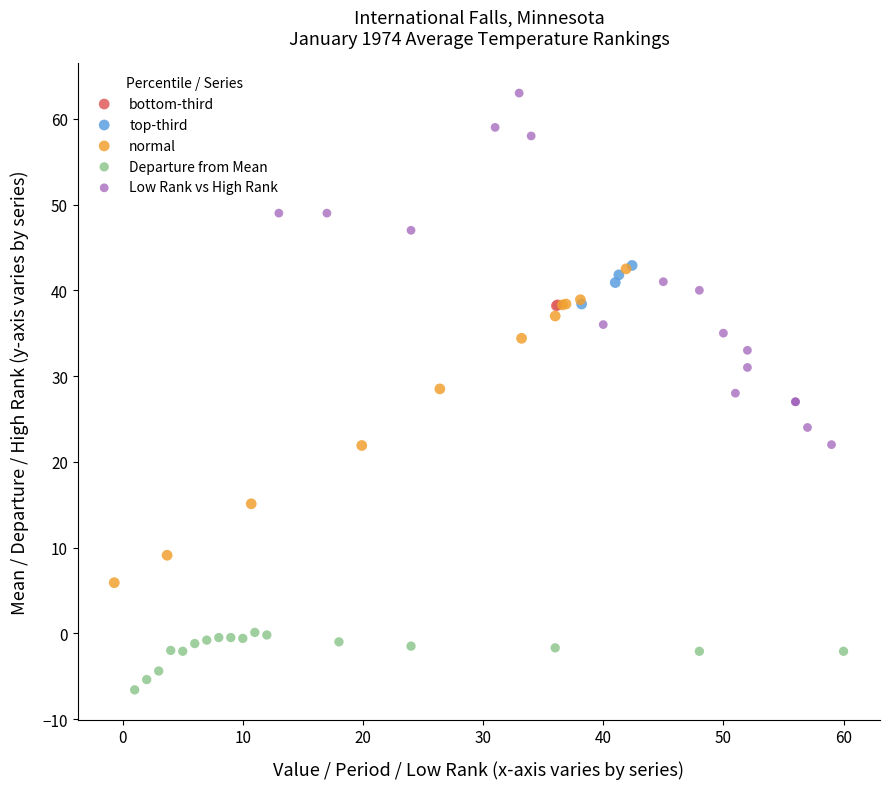

Which series reaches the maximum Y coordinate?

Low Rank vs High Rank